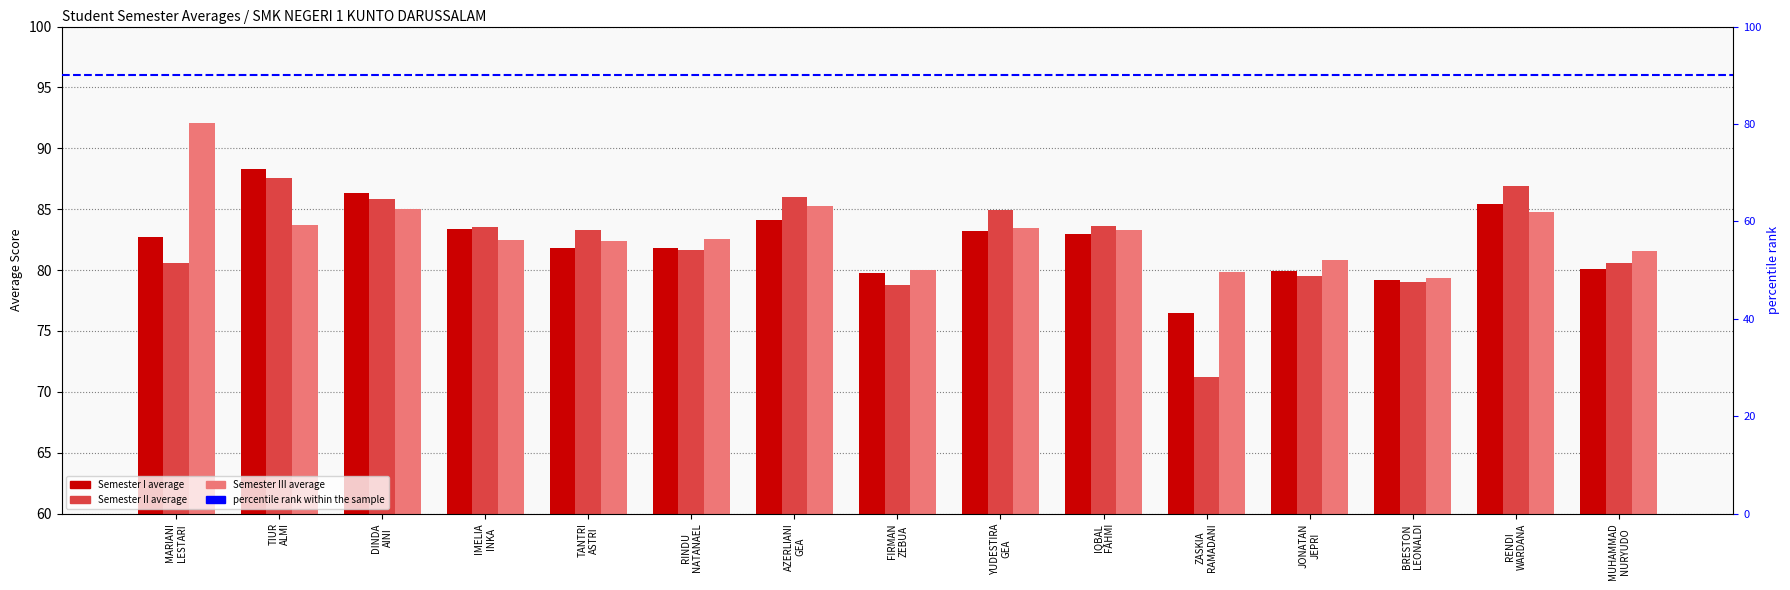

How many data points in NILAI RATA-RATA RAPOR SEMESTER I are less than 82?

7